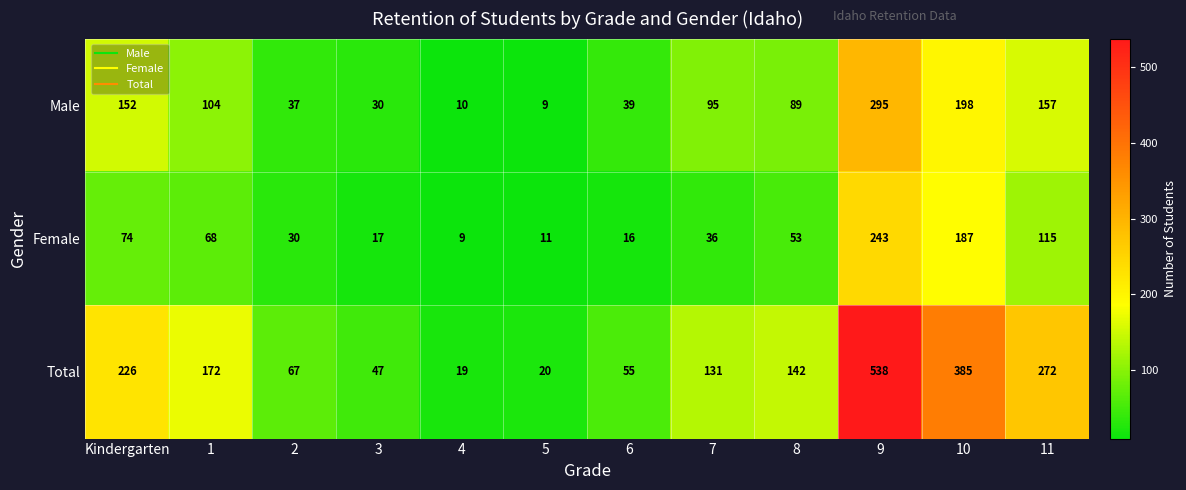

How many distinct data groups are displayed?

3